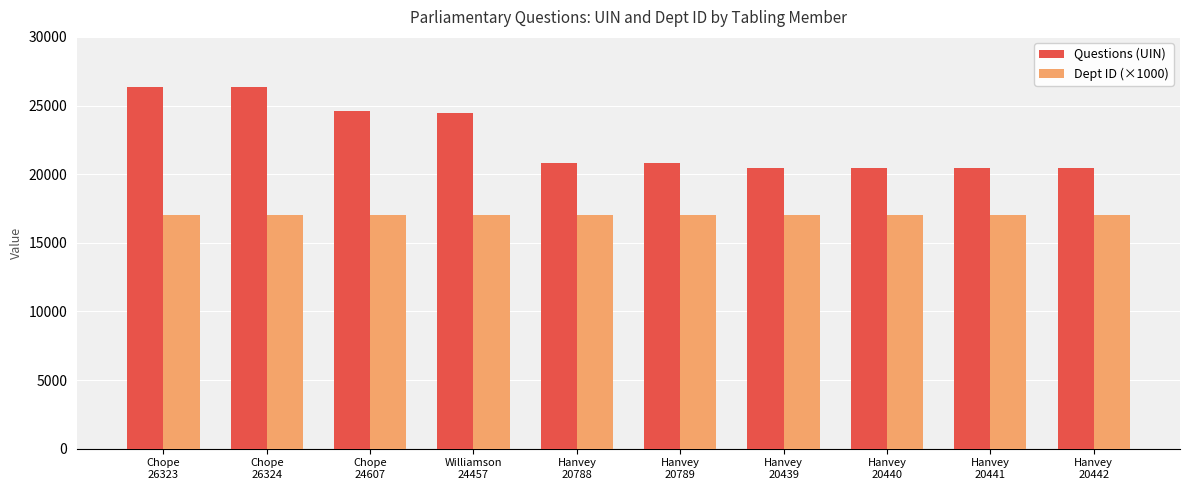

What is the difference between the Questions (UIN) values at Chope
26324 and Hanvey
20788?

5536